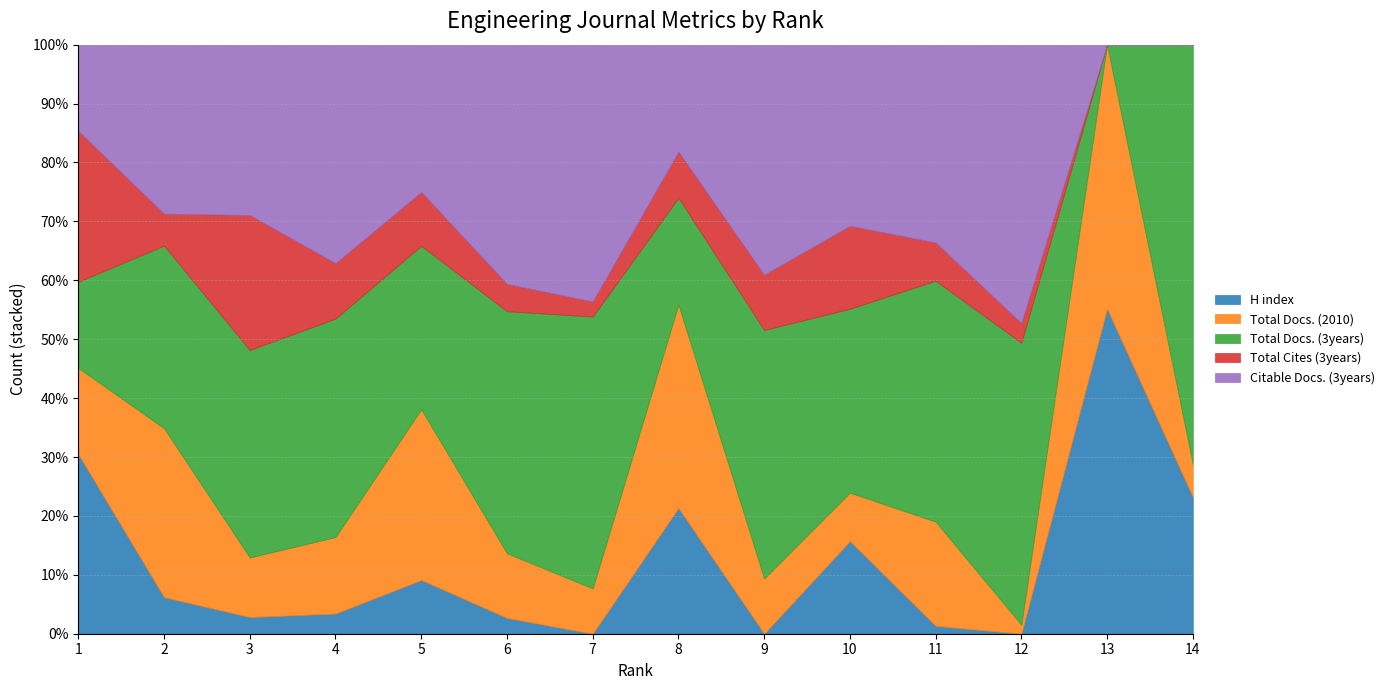

How many lines are shown in the chart?

5